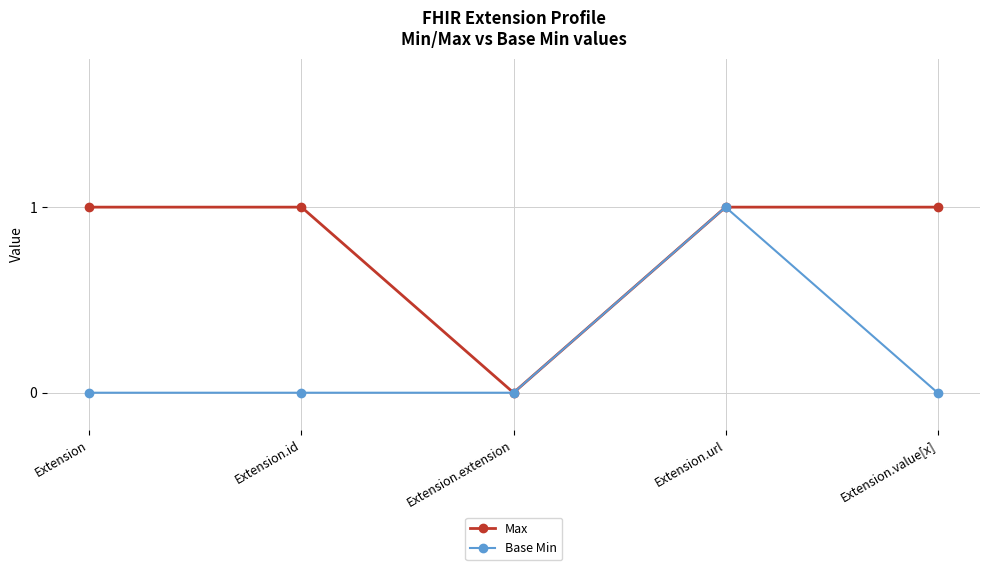

Is it true that Max equals 0 at Extension.extension?

True